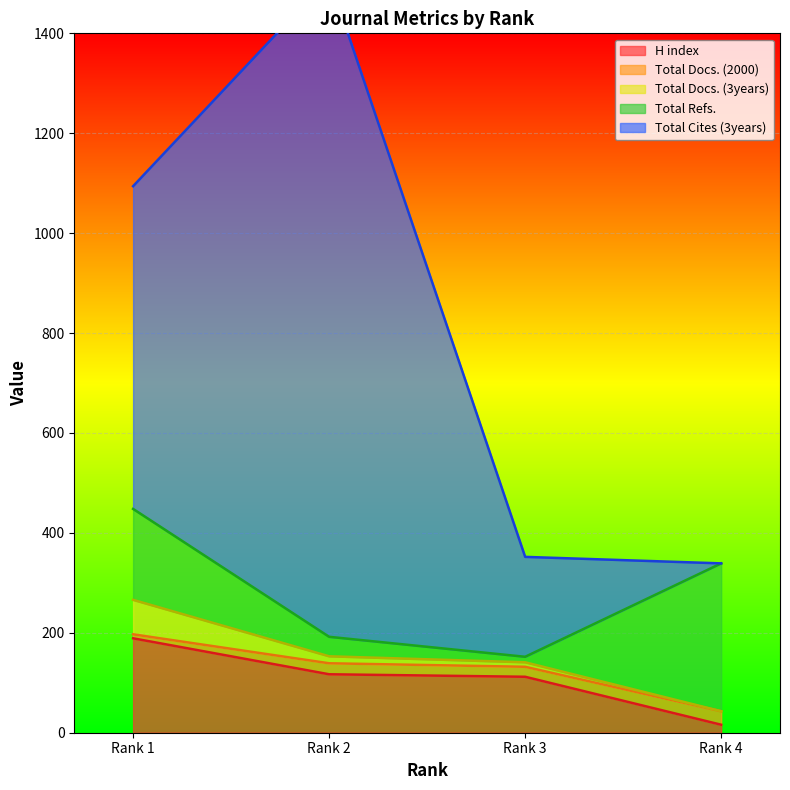

What are all the series names shown in the legend?

H index, Total Docs. (2000), Total Docs. (3years), Total Refs., Total Cites (3years)